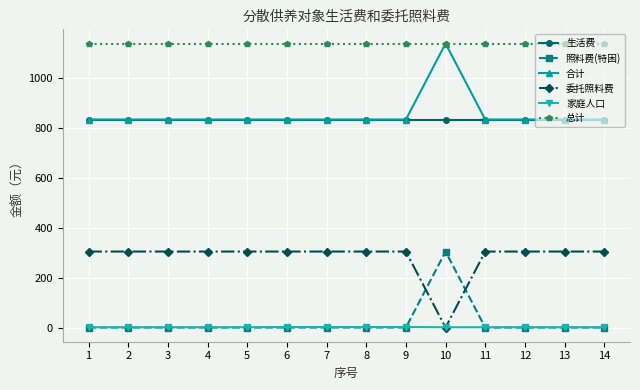

True or false: 生活费 and 总计 cross at least once.

False